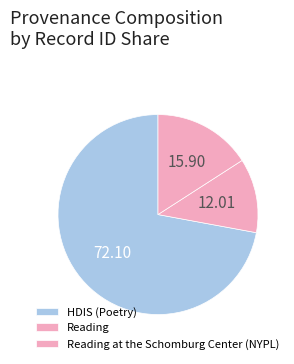

Count the number of slices in the pie.

3